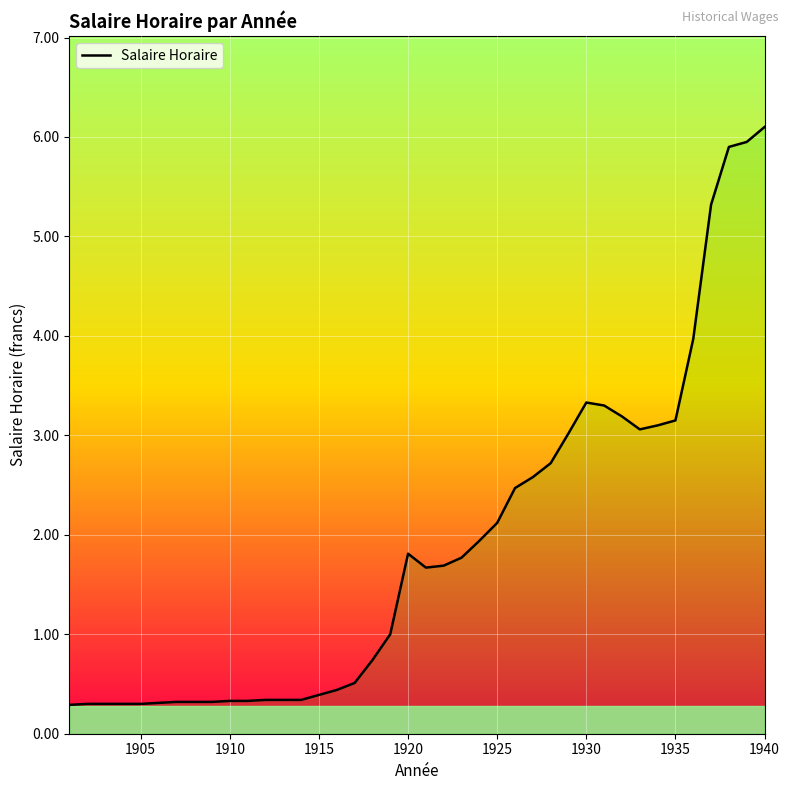

What is the average value?

1.9